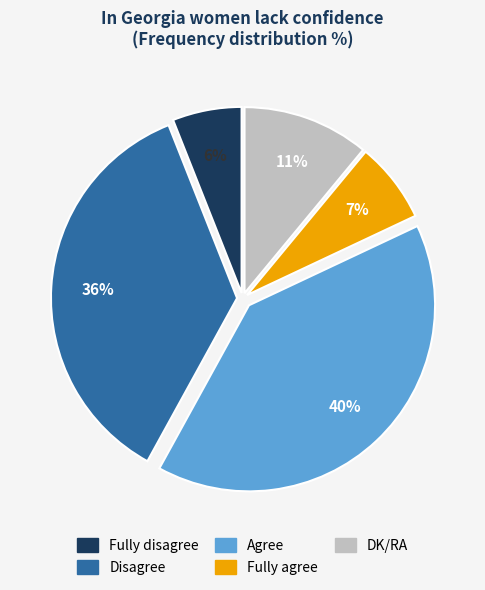

Rank the categories by value from highest to lowest.

Agree, Disagree, DK/RA, Fully agree, Fully disagree